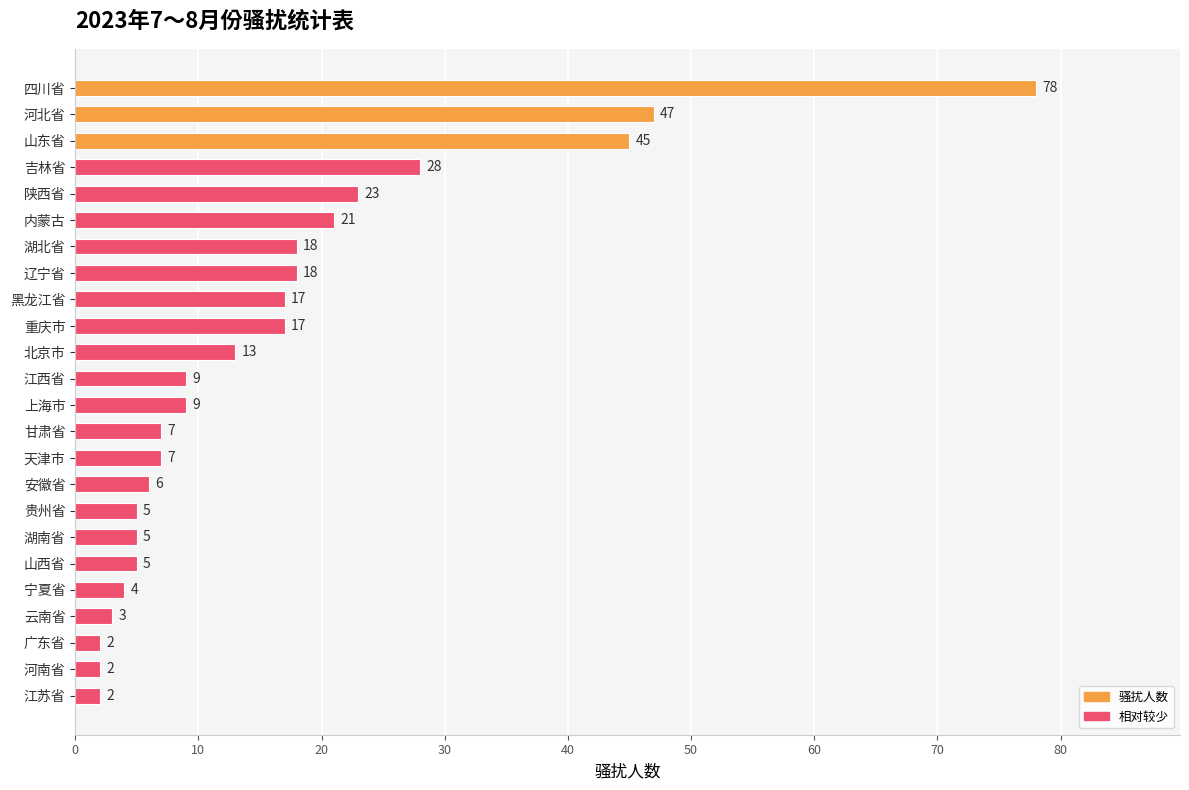

True or false: the data shows 28 at 吉林省.

True